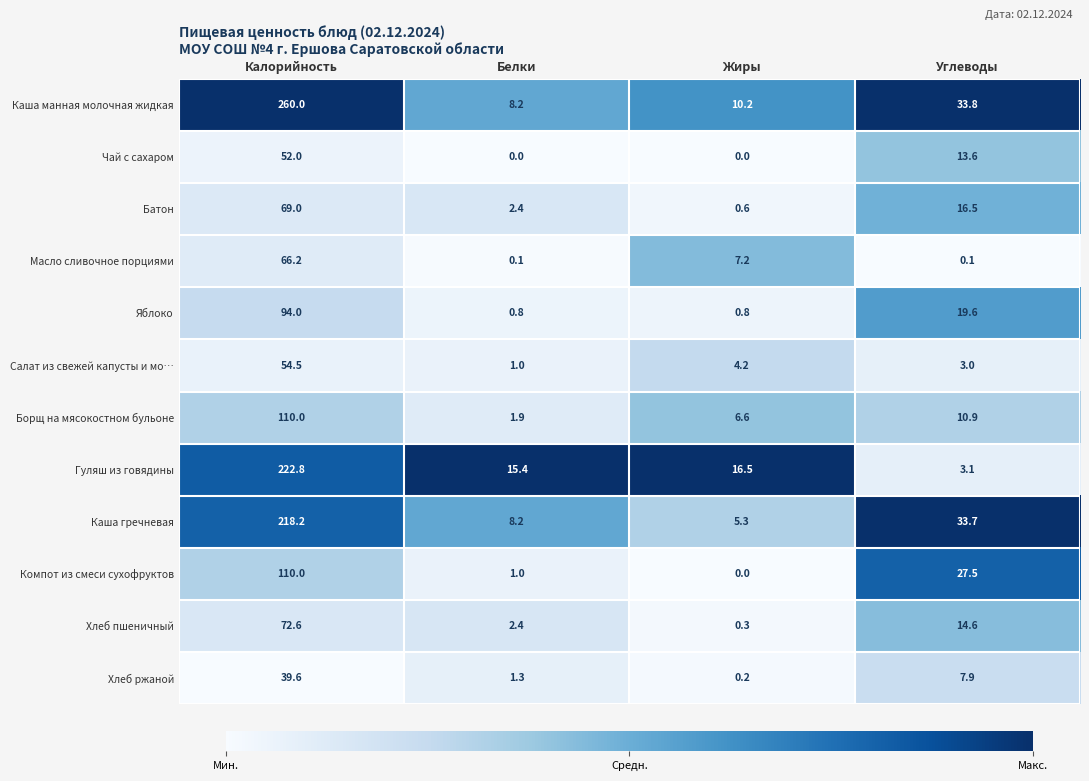

At which category is the sum across all series the highest?

Калорийность